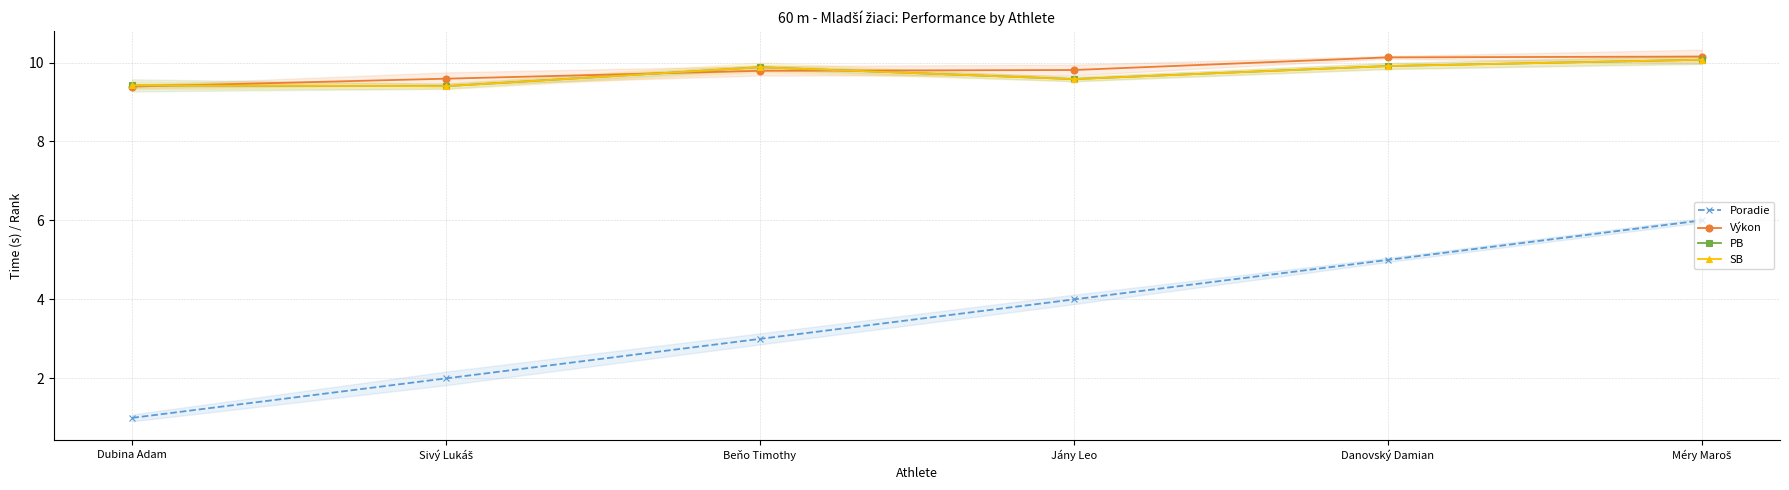

What is the difference between the second highest and minimum values in the PB series?

0.5